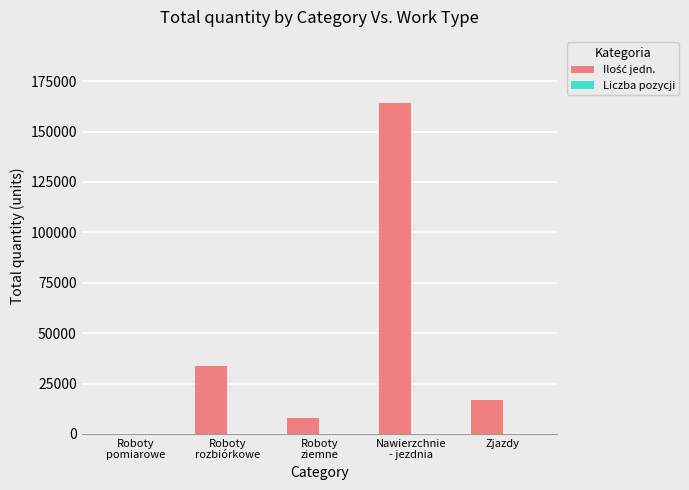

What is the maximum value shown in the chart?

164109.6